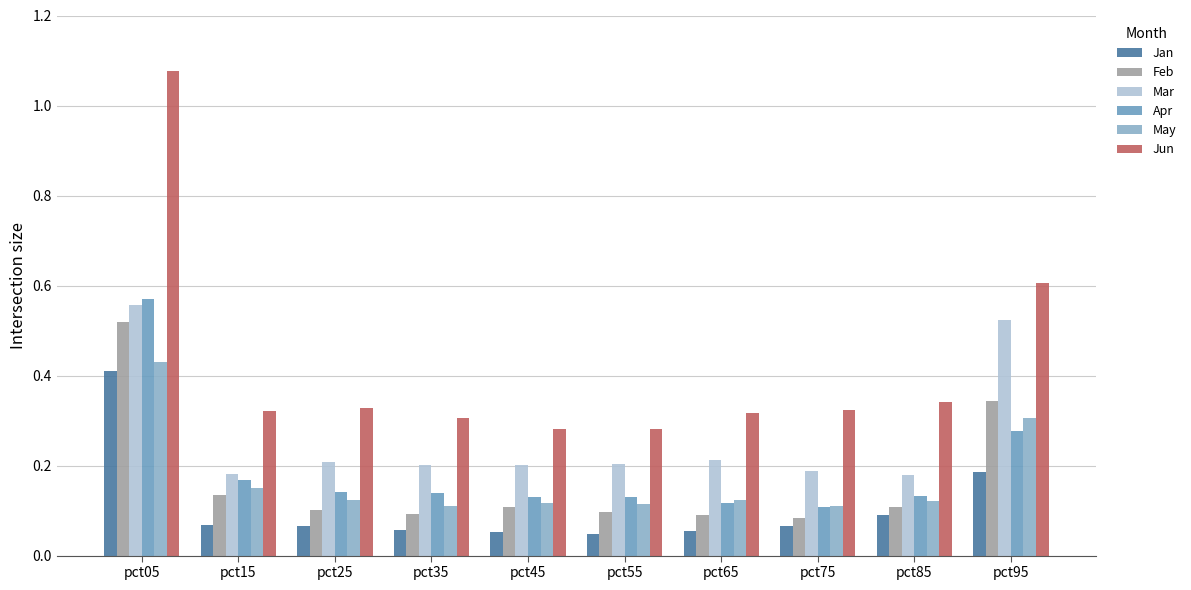

Which series has the largest range (max minus min)?

Jun